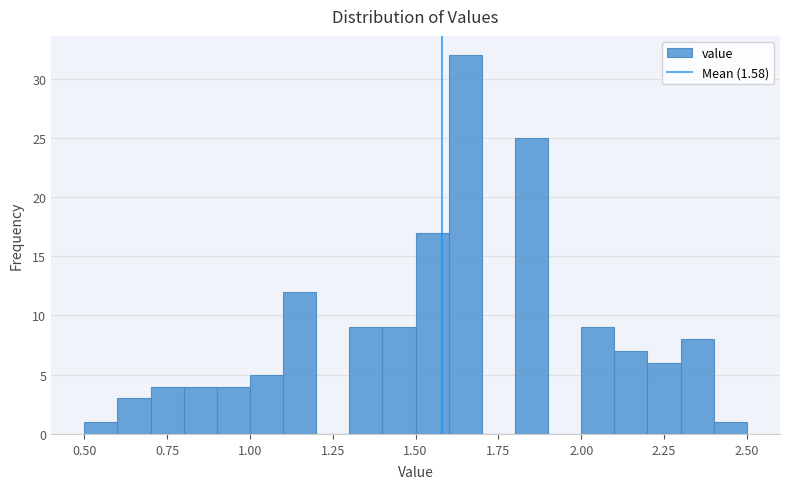

Read against the x-axis, roughly where is the centre of the tallest bar?

1.65